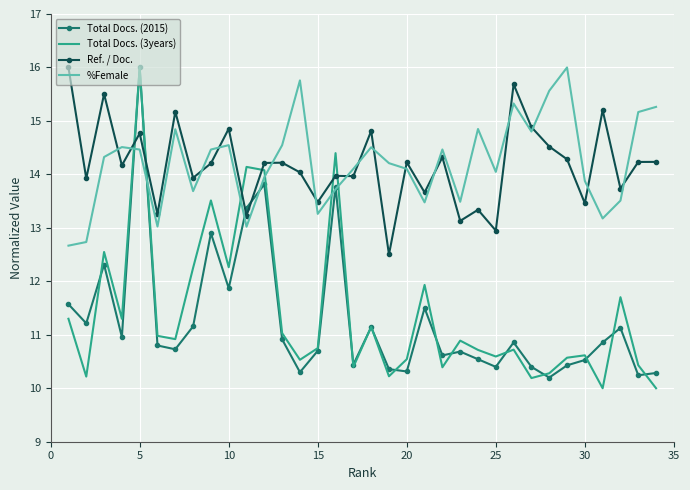

Which series has the widest spread of values?

Total Docs. (3years)